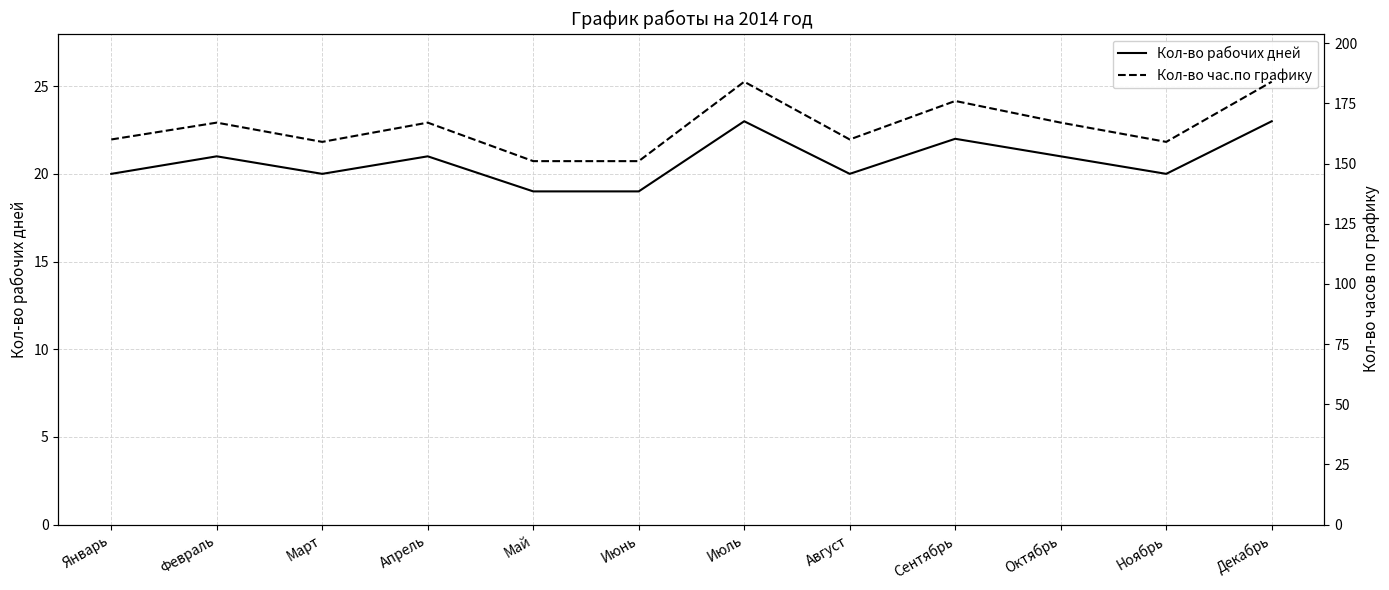

At which label does Кол-во час.по графику first exceed 167?

Июль